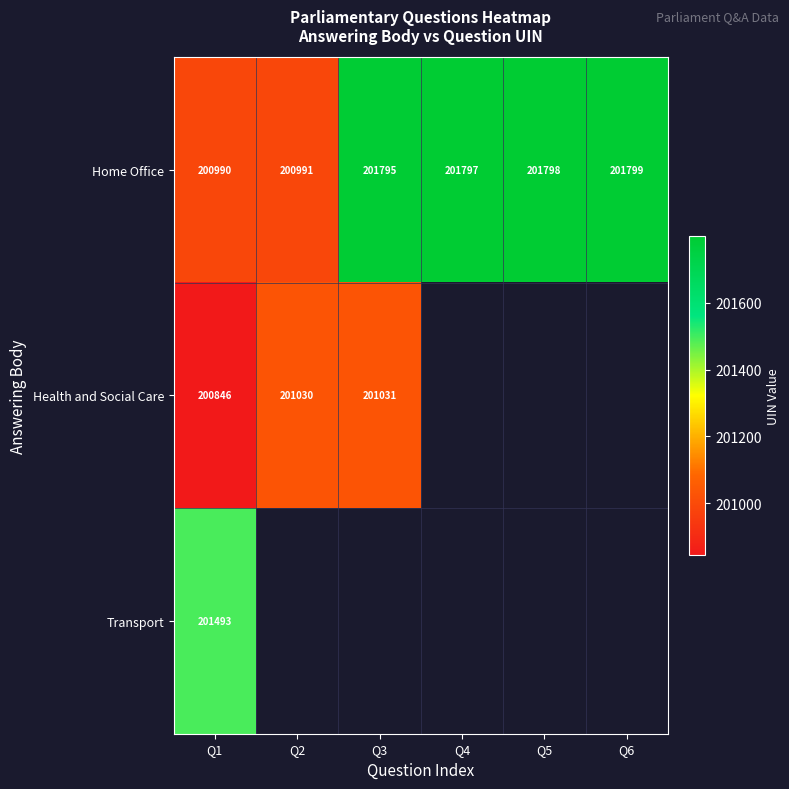

How many data points does each series have?

6